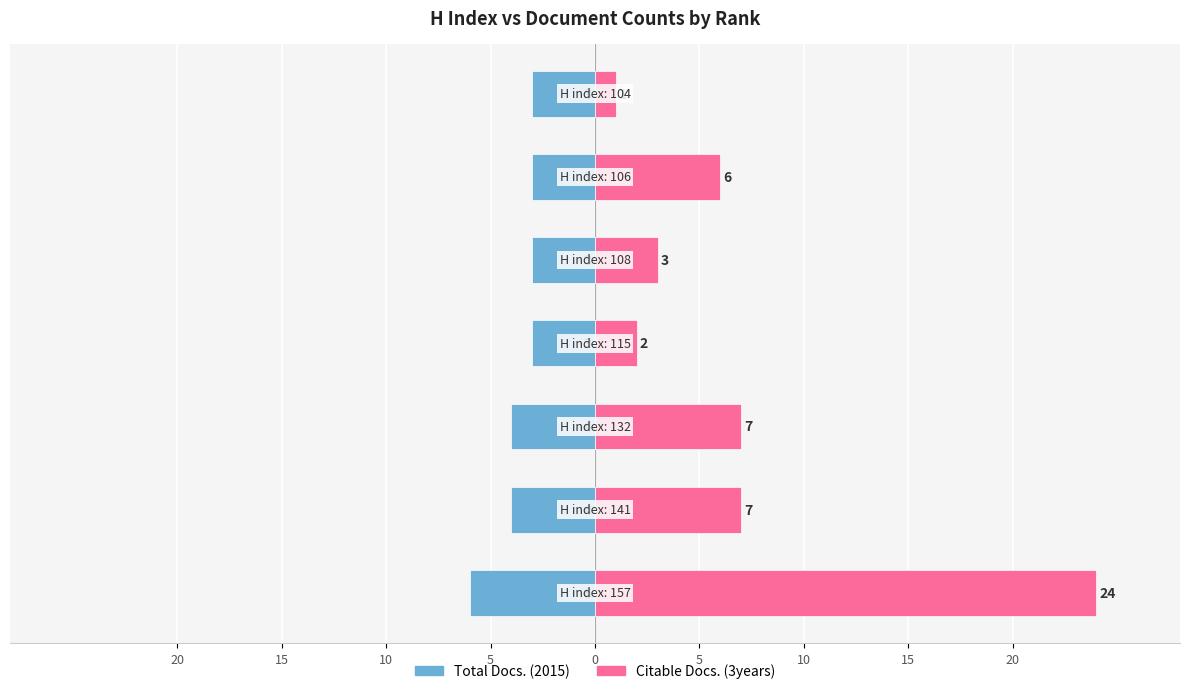

How many groups of bars are there?

7